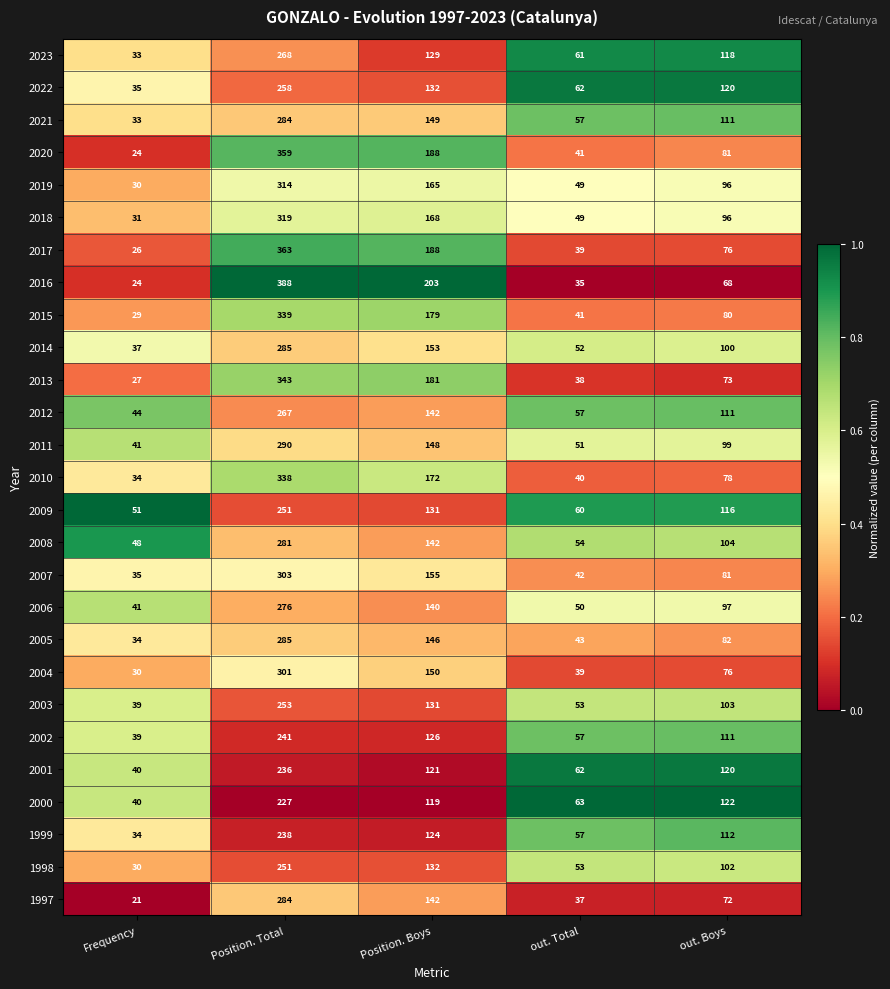

The 2004 series shows 150 at Position. Boys. True or false?

True